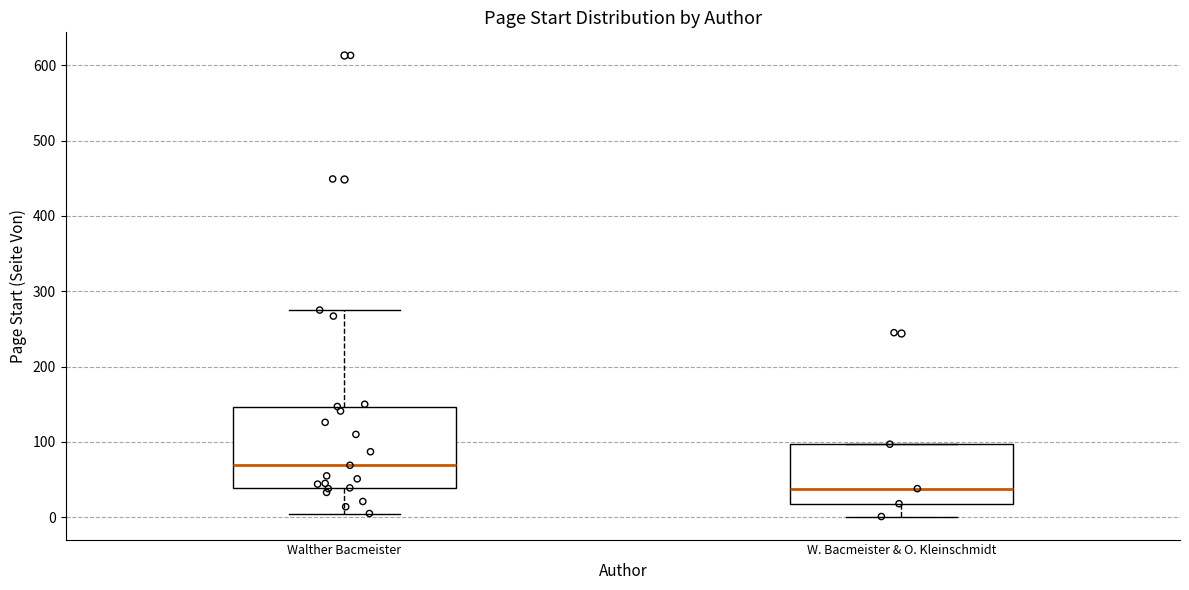

Reading left to right, transcribe this box plot: for each box, give where its median line is, the range the box spans, and where its two whiskers end, as read against the y-axis. The values are not printed on the chart, so give them approximately, as read against the axis.

Walther Bacmeister: median 70, box 40 to 150, whiskers 10 to 280
W. Bacmeister & O. Kleinschmidt: median 40, box 20 to 100, whiskers 0 to 100